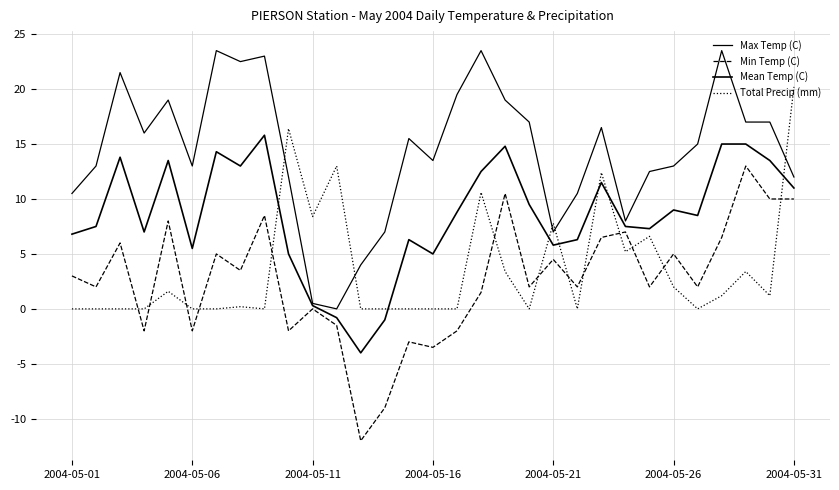

Does the chart have visible grid lines?

Yes